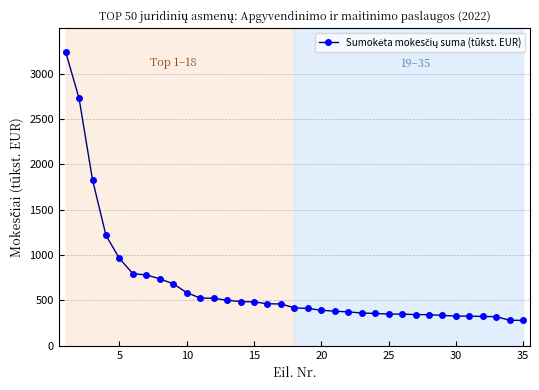

What is the average value?

665